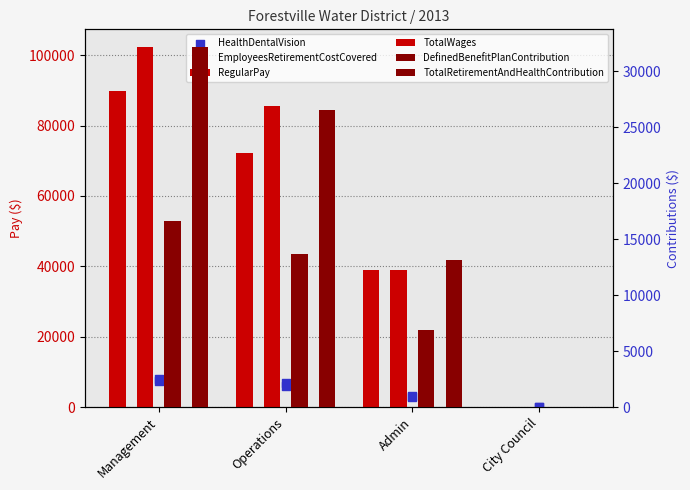

At which category is the sum across all series the highest?

Management